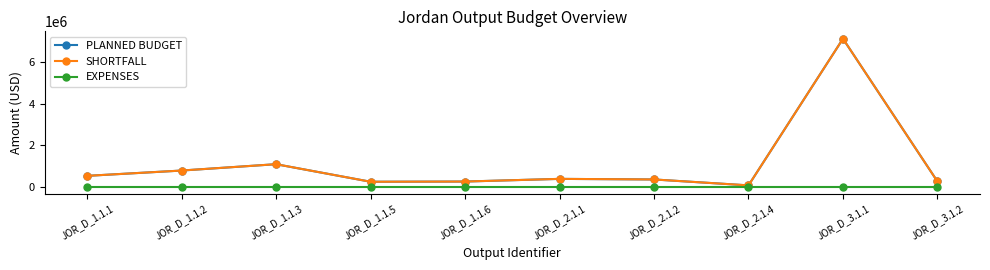

What position from the right is JOR_D_2.1.1?

5